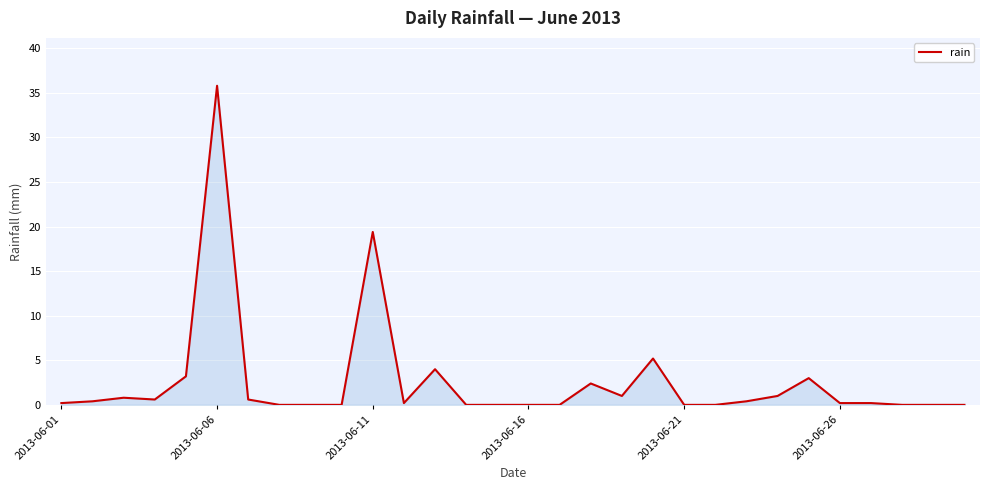

What is the maximum value shown in the chart?

35.8